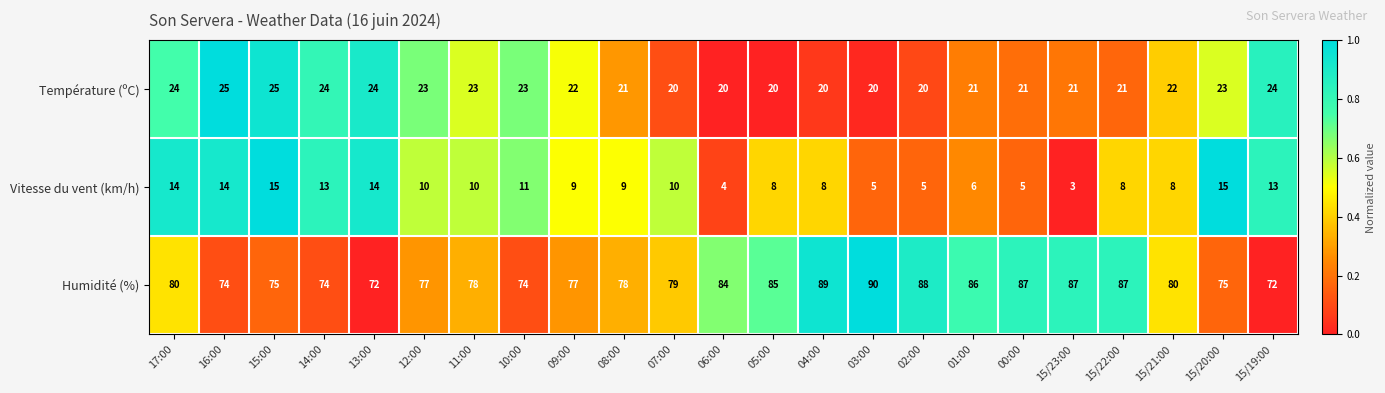

Count the number of data series in this chart.

3